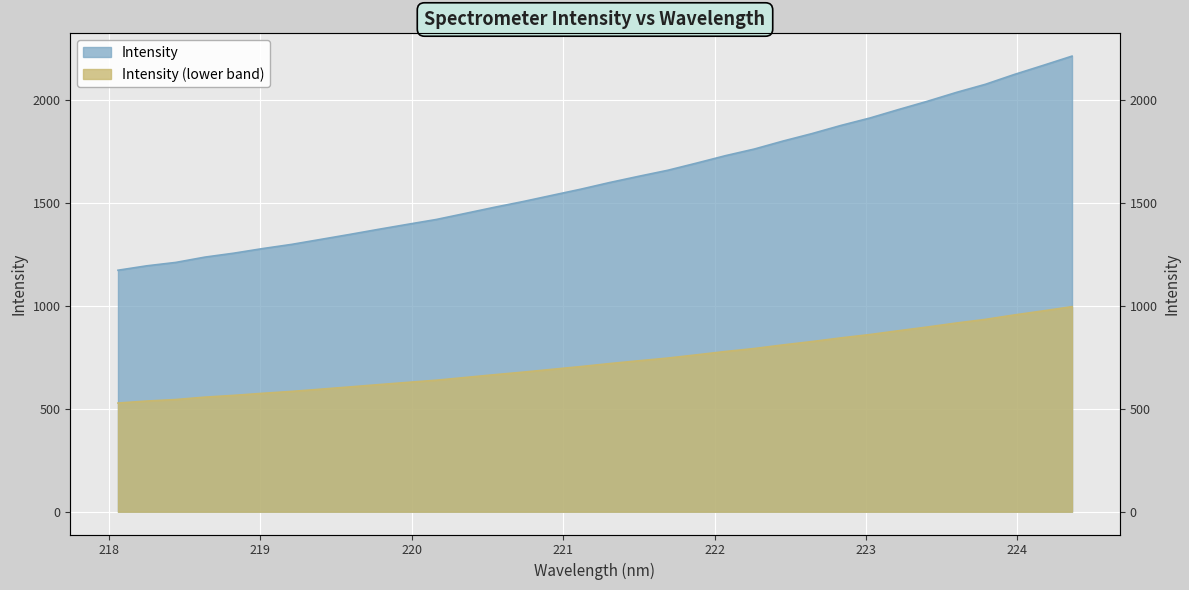

Which category has the highest value across all series?

224.3616